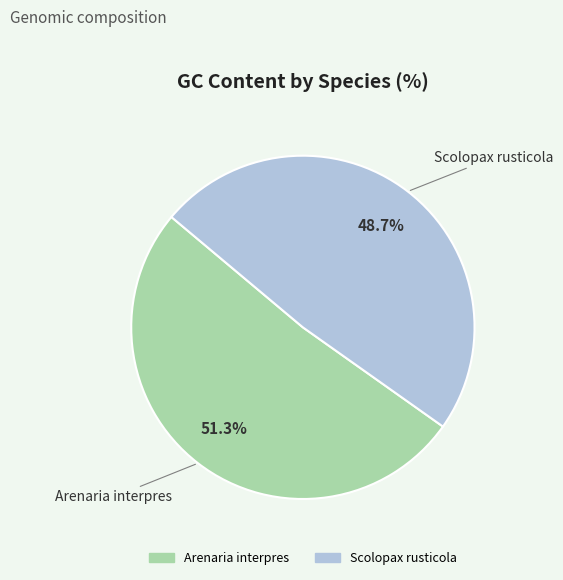

What is the ratio of the value at Scolopax rusticola to the value at Arenaria interpres?

0.9